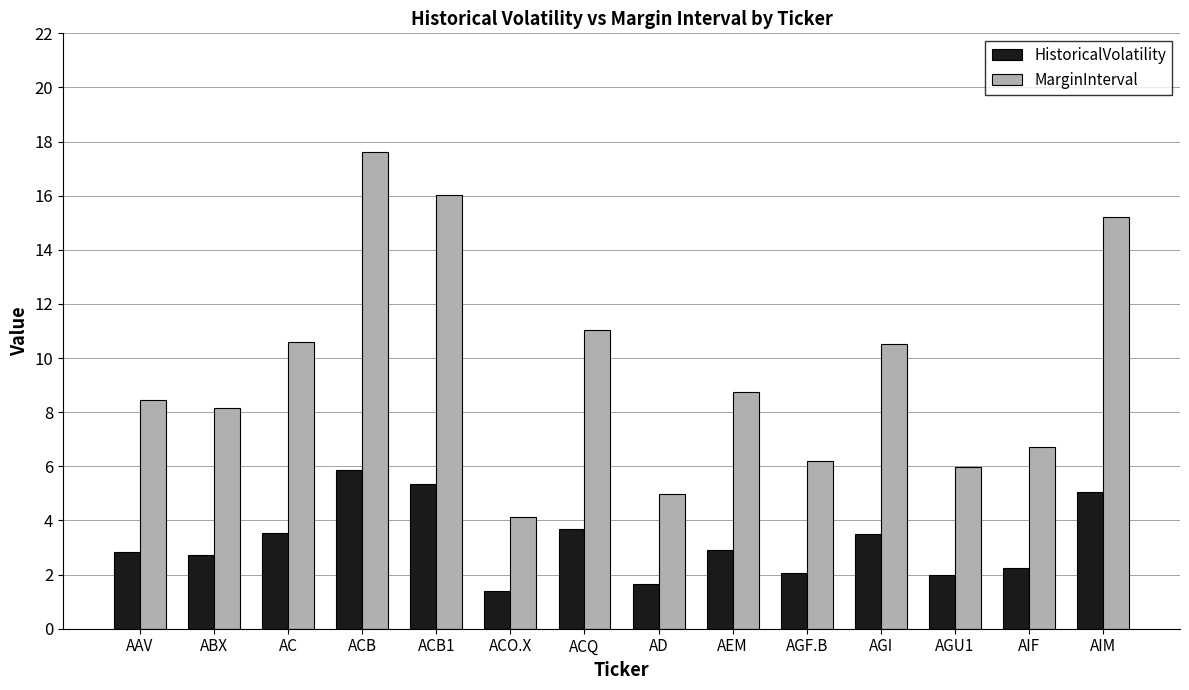

Is it true that MarginInterval equals 1.9 at AAV?

False